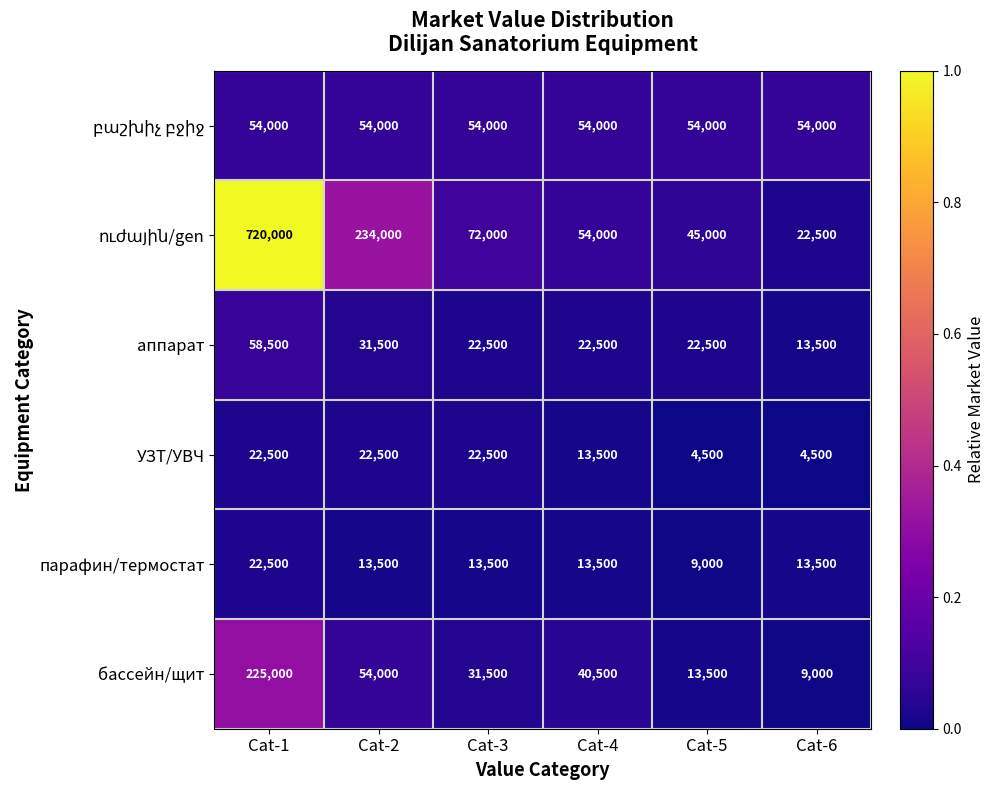

What is the total value across all series at Cat-5?

148500